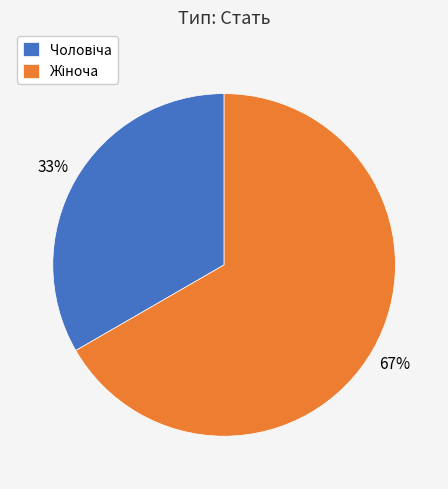

How many slices are in this pie chart?

2